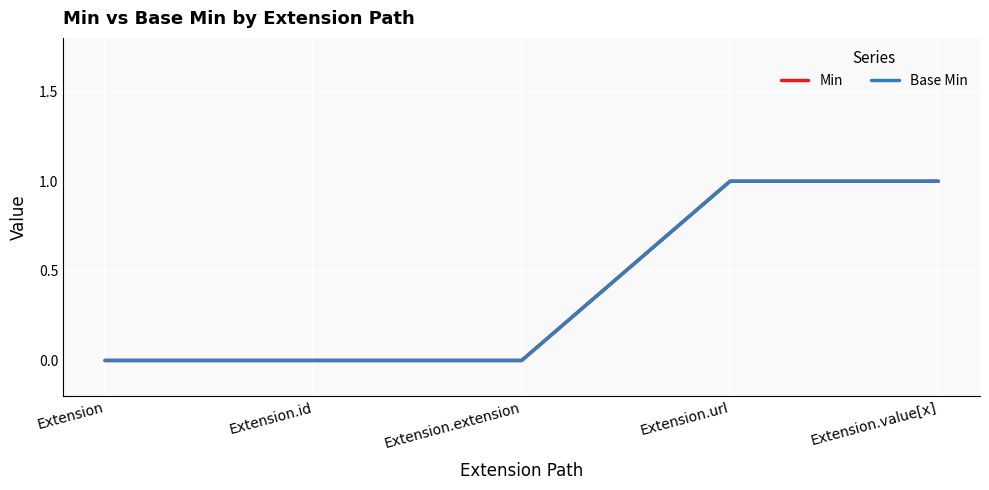

Does the chart have visible grid lines?

Yes